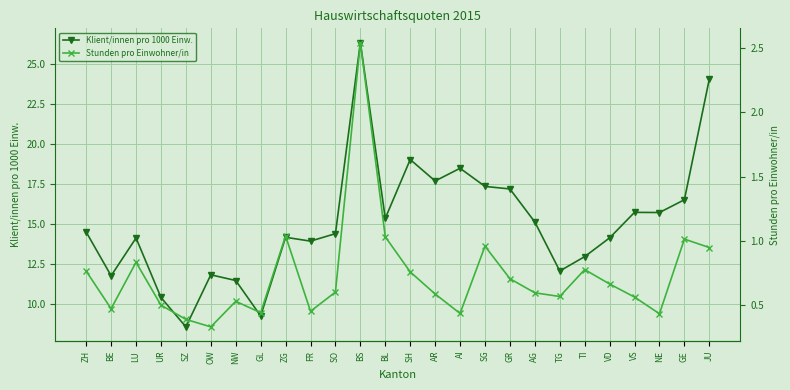

How many lines are shown in the chart?

2